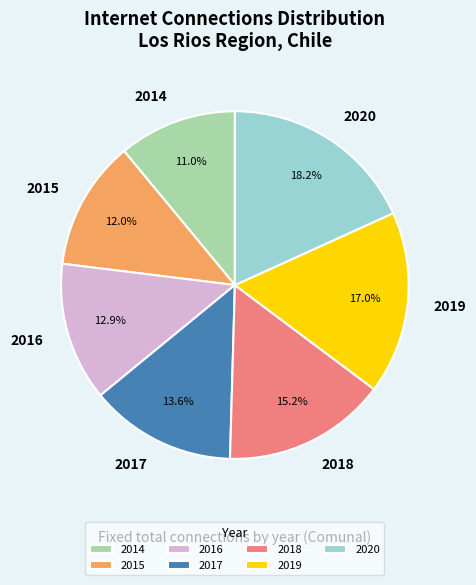

How many slices are in this pie chart?

7